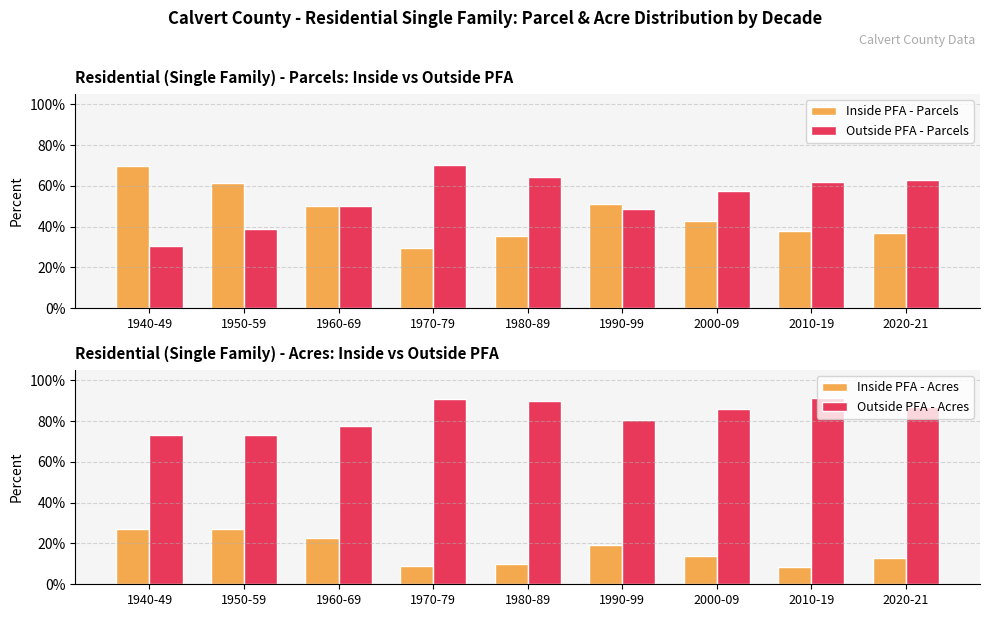

What is the average value of the Inside PFA - Parcels series?

0.5